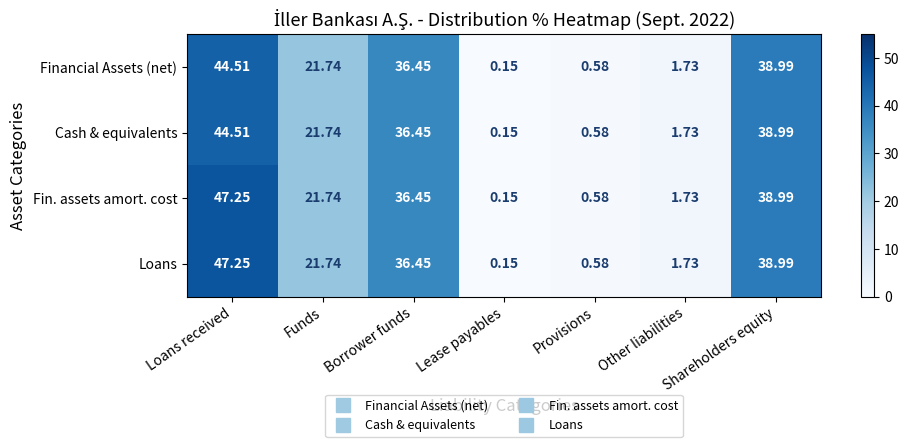

Count the number of categories in the chart.

7